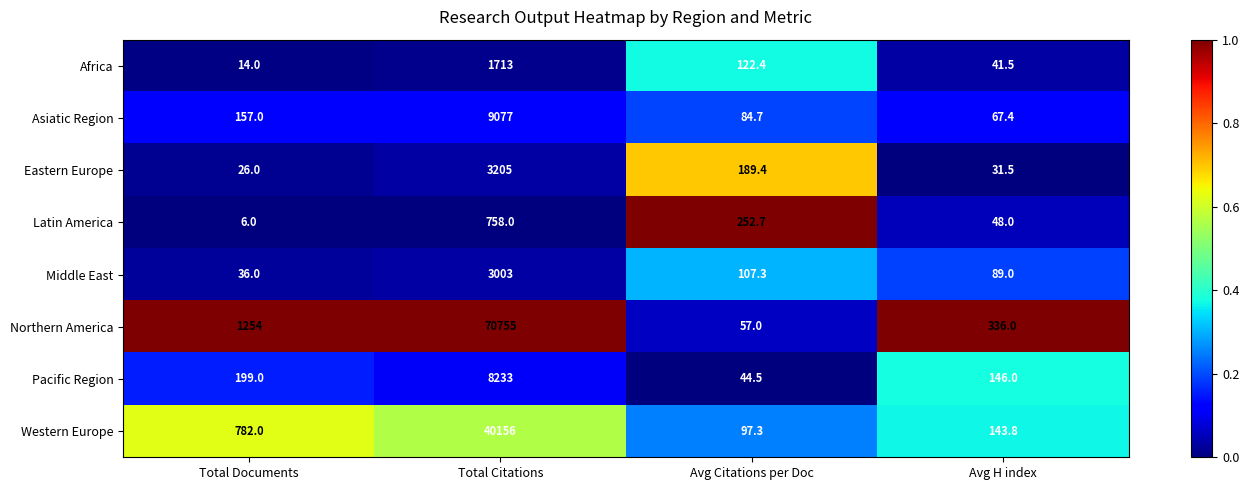

What is the minimum value shown in the chart?

6.0